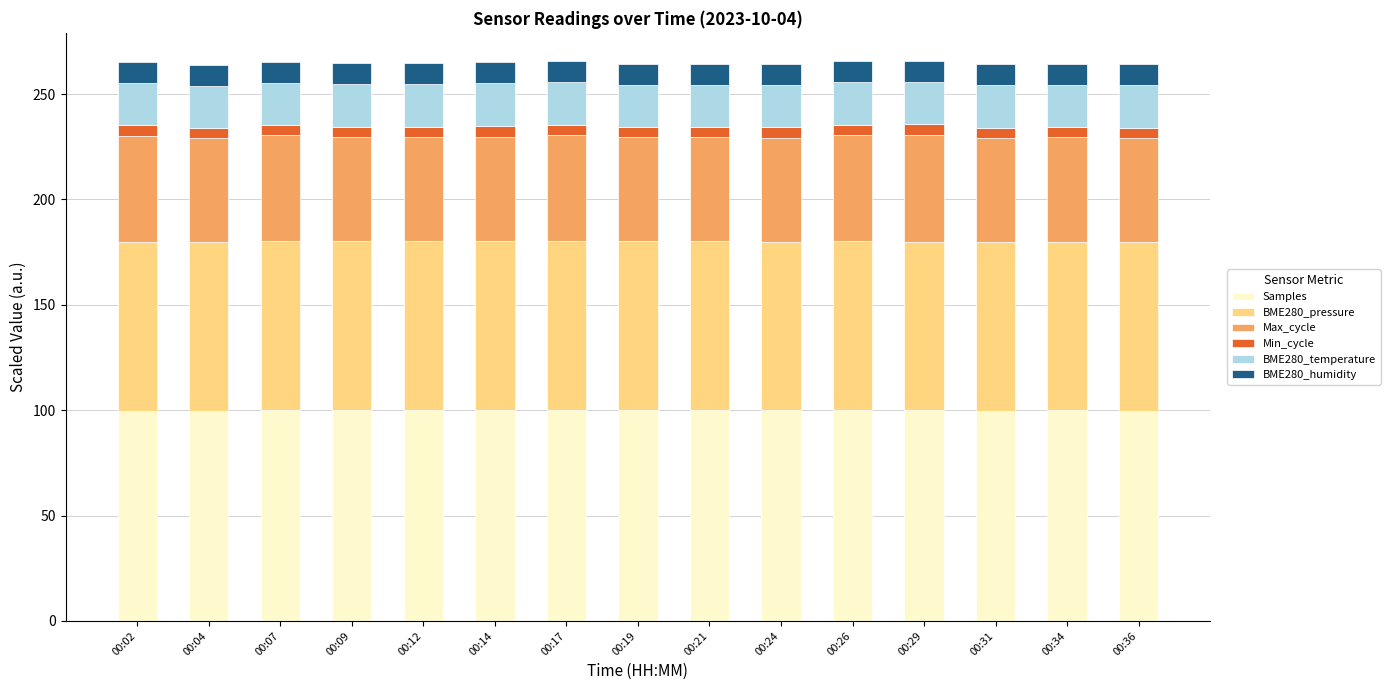

What is the minimum value for Samples?

99.7